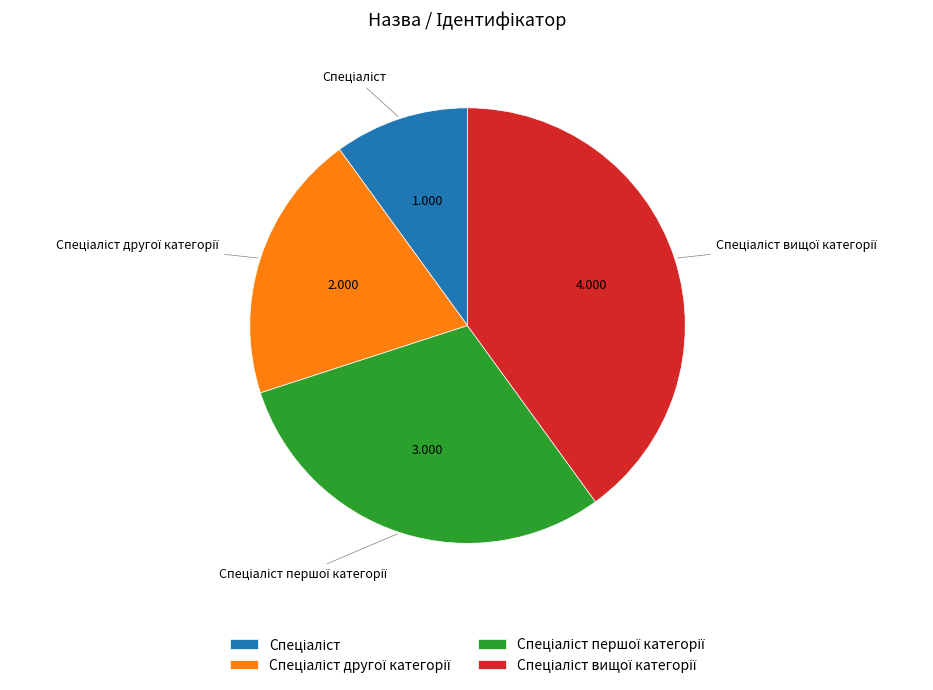

Is there a majority slice in this chart?

No